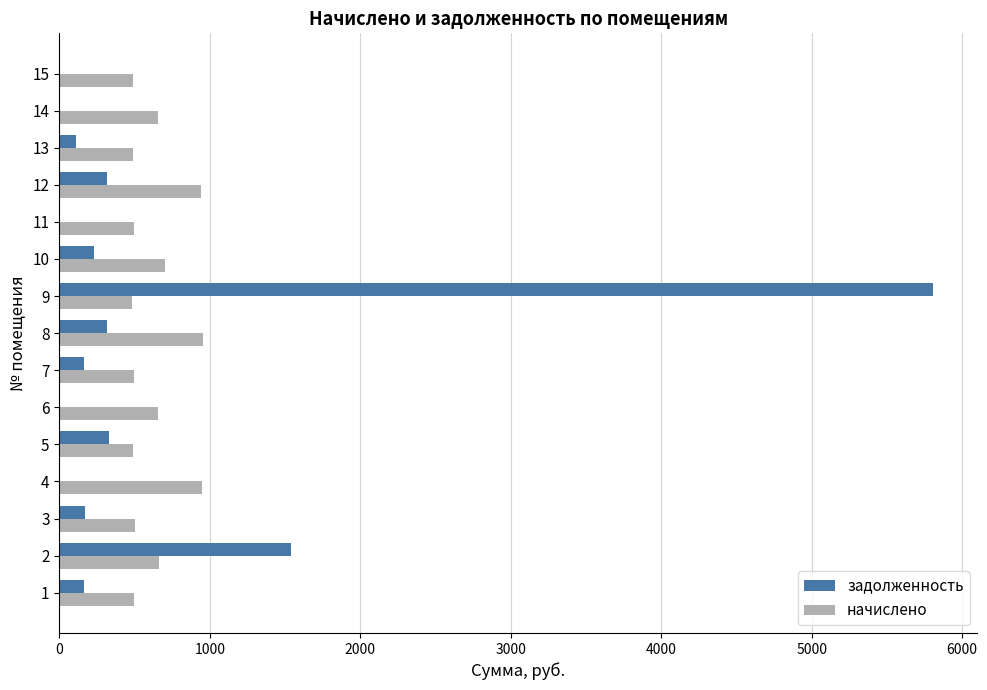

What is the sum of all задолженность values?

9150.9